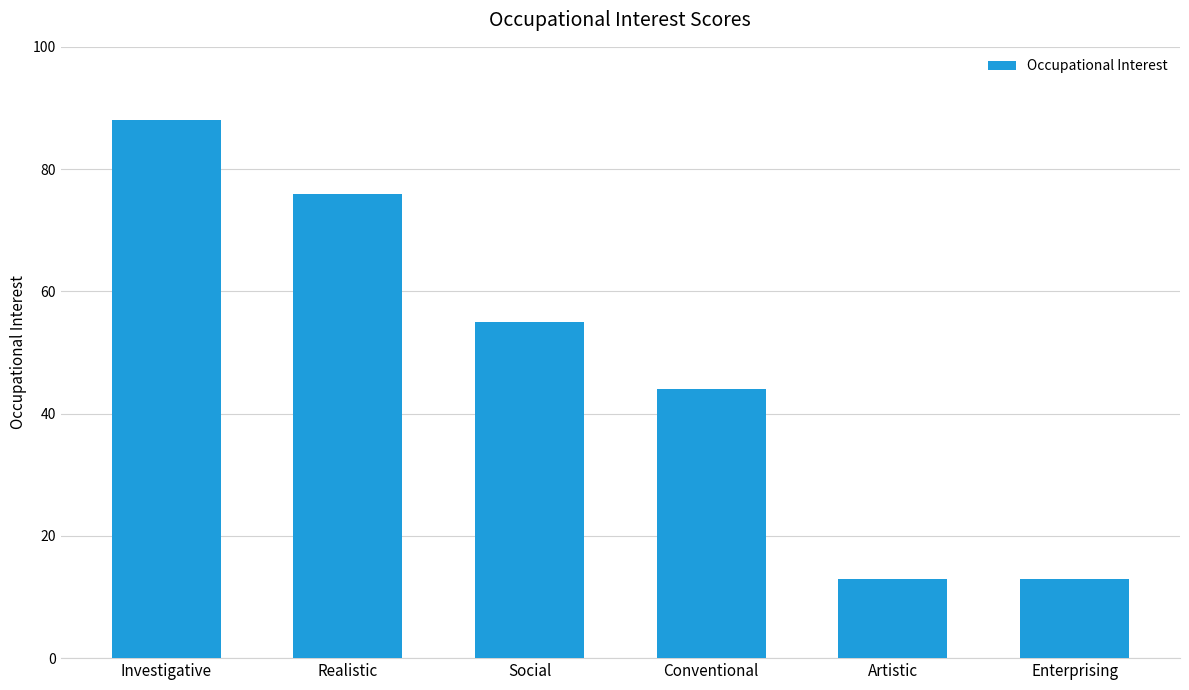

What is the difference between the values at Investigative and Artistic?

75